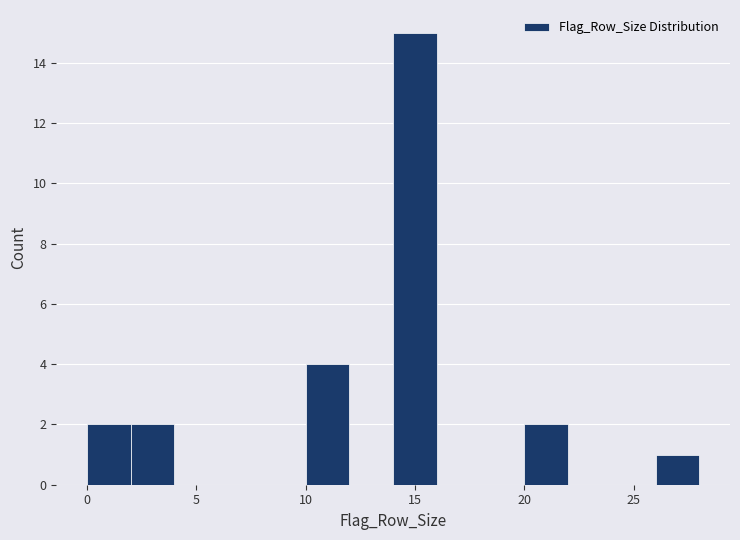

Which range on the x-axis has the tallest bar?

14 to 16